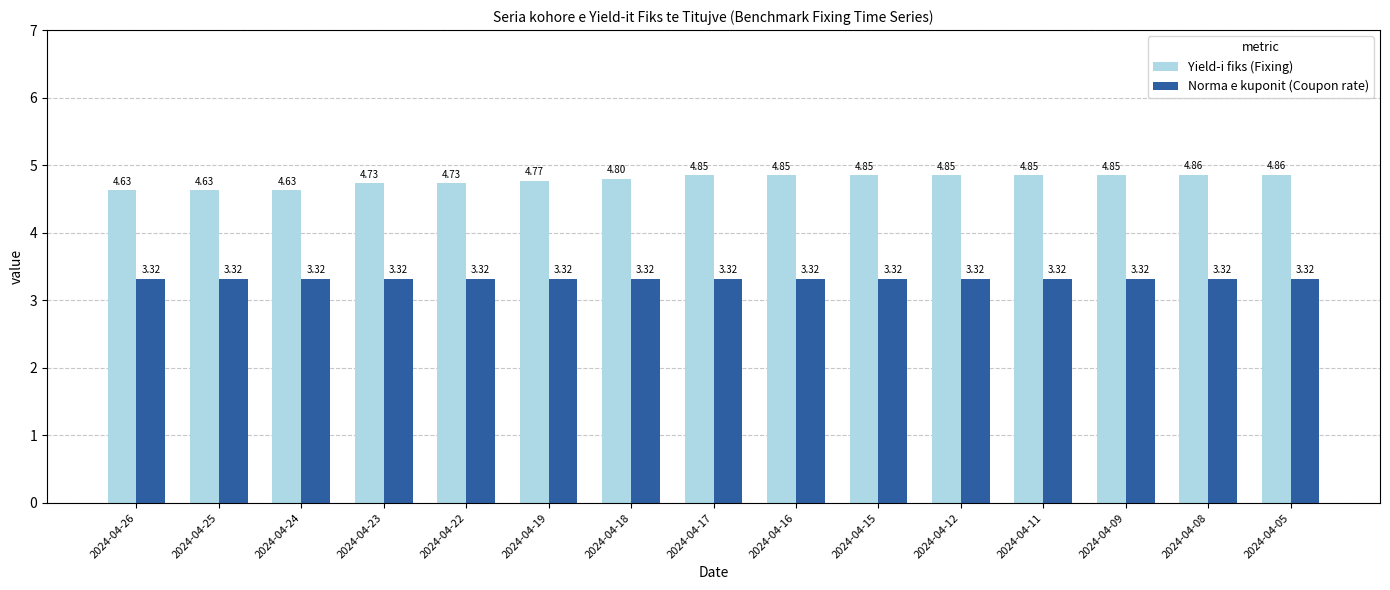

Rank the series by their average value, from lowest to highest.

Norma e kuponit (Coupon rate), Yield-i fiks (Fixing)